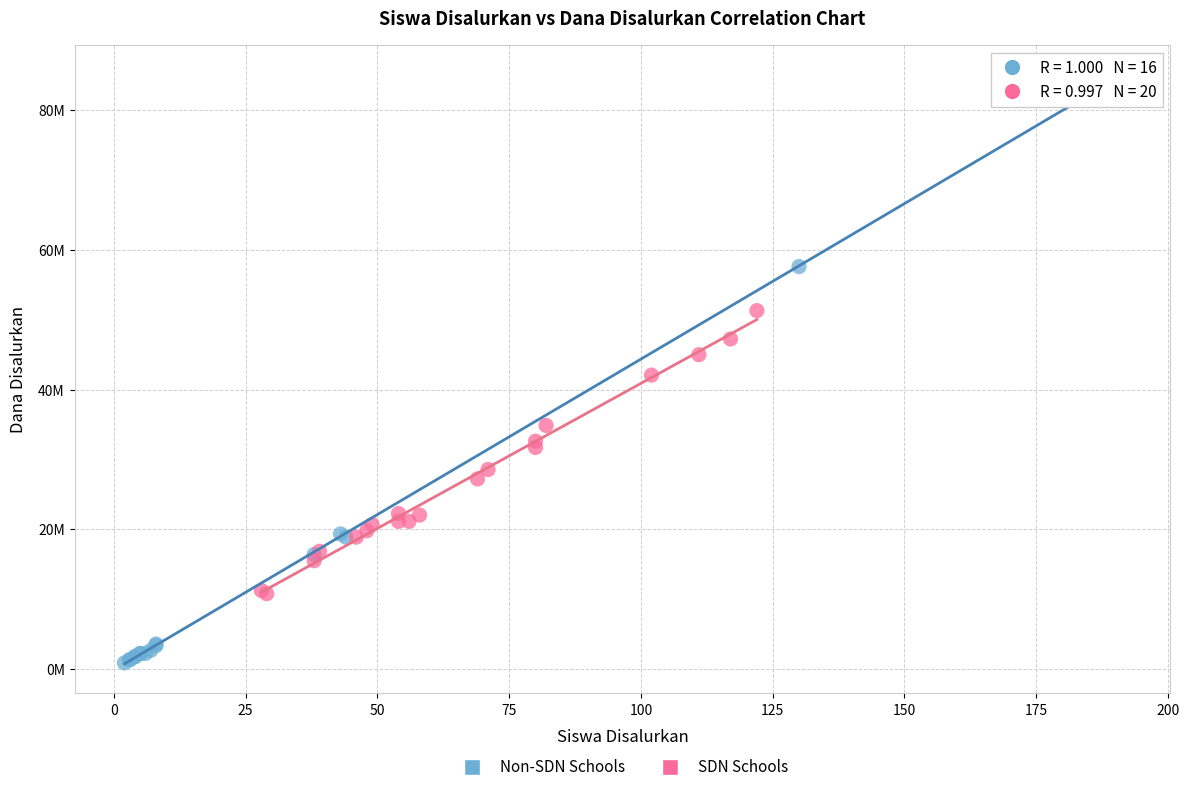

Which series reaches the minimum Y coordinate?

Non-SDN Schools